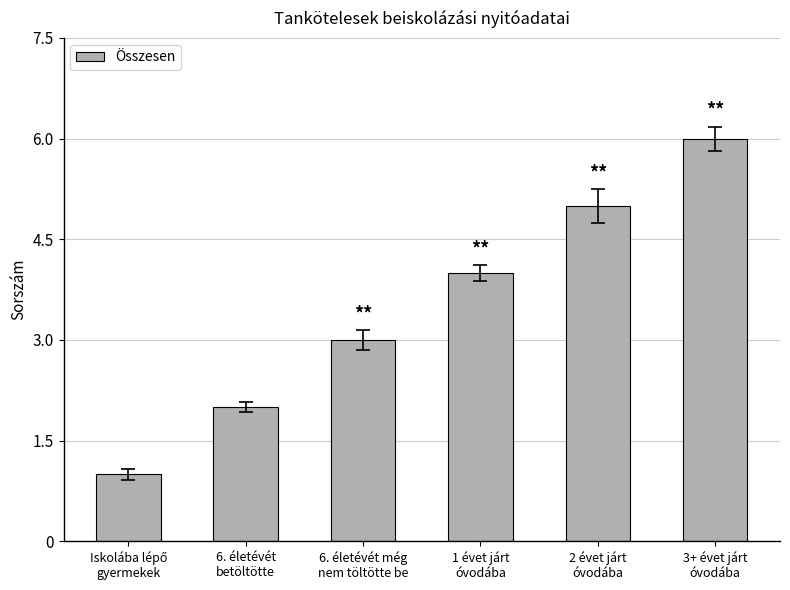

Read the value at 6. életévét
betöltötte.

2